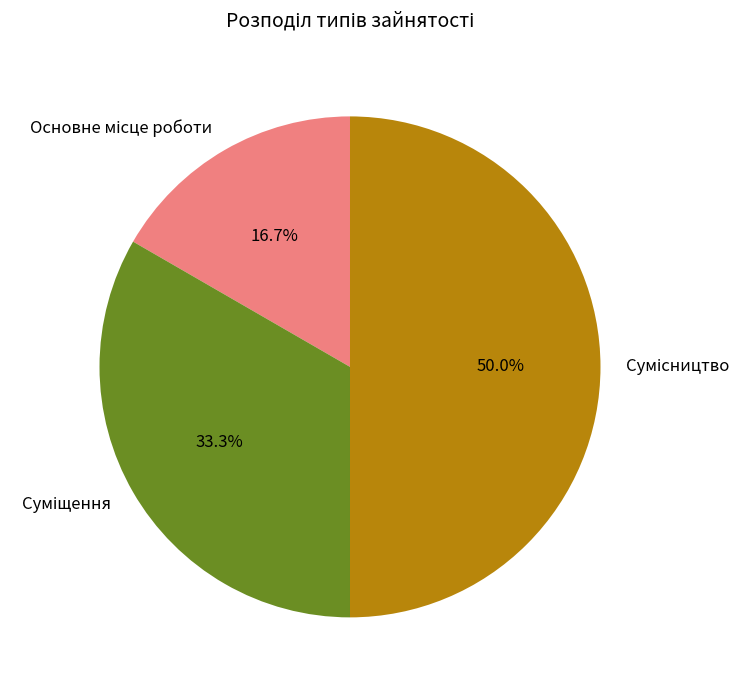

Is it true that Основне місце роботи is 17% of the pie?

True